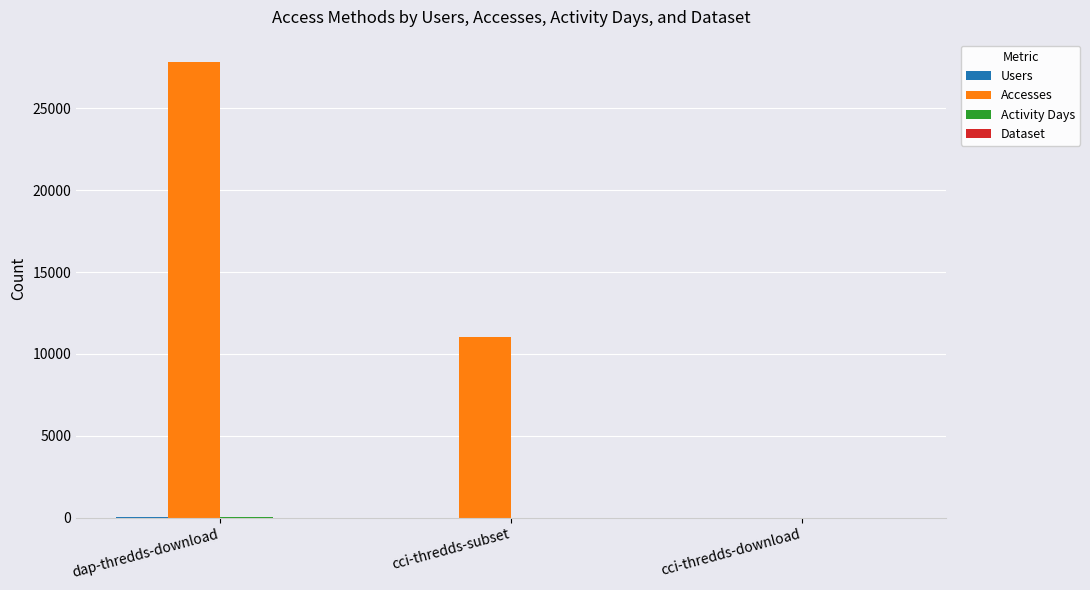

How many groups of bars are there?

3